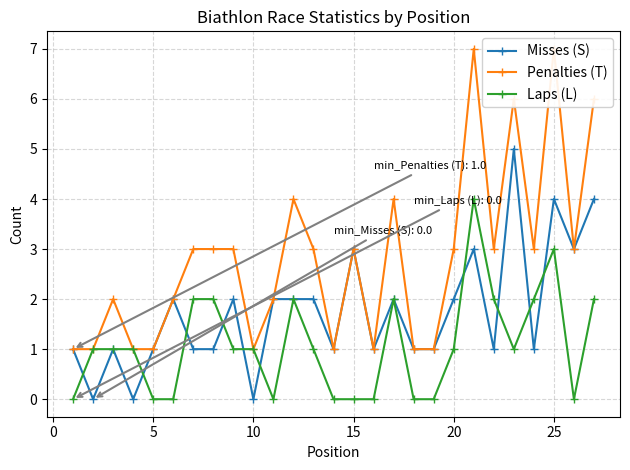

How many Misses (S) values are between 1 and 2?

18